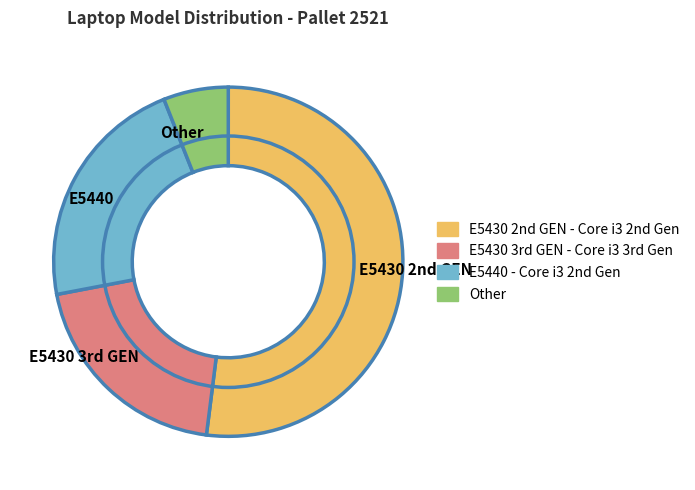

The E5440 slice represents 22% of the pie. True or false?

True